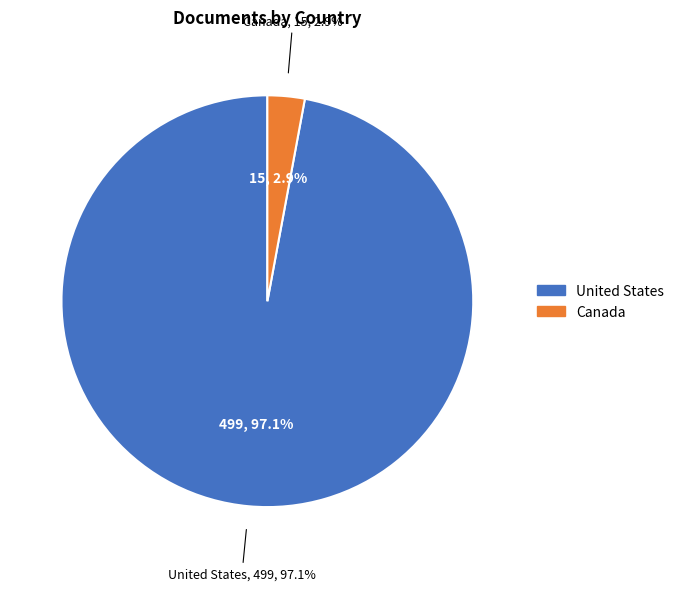

Do Canada and United States together represent more than half of the pie?

Yes